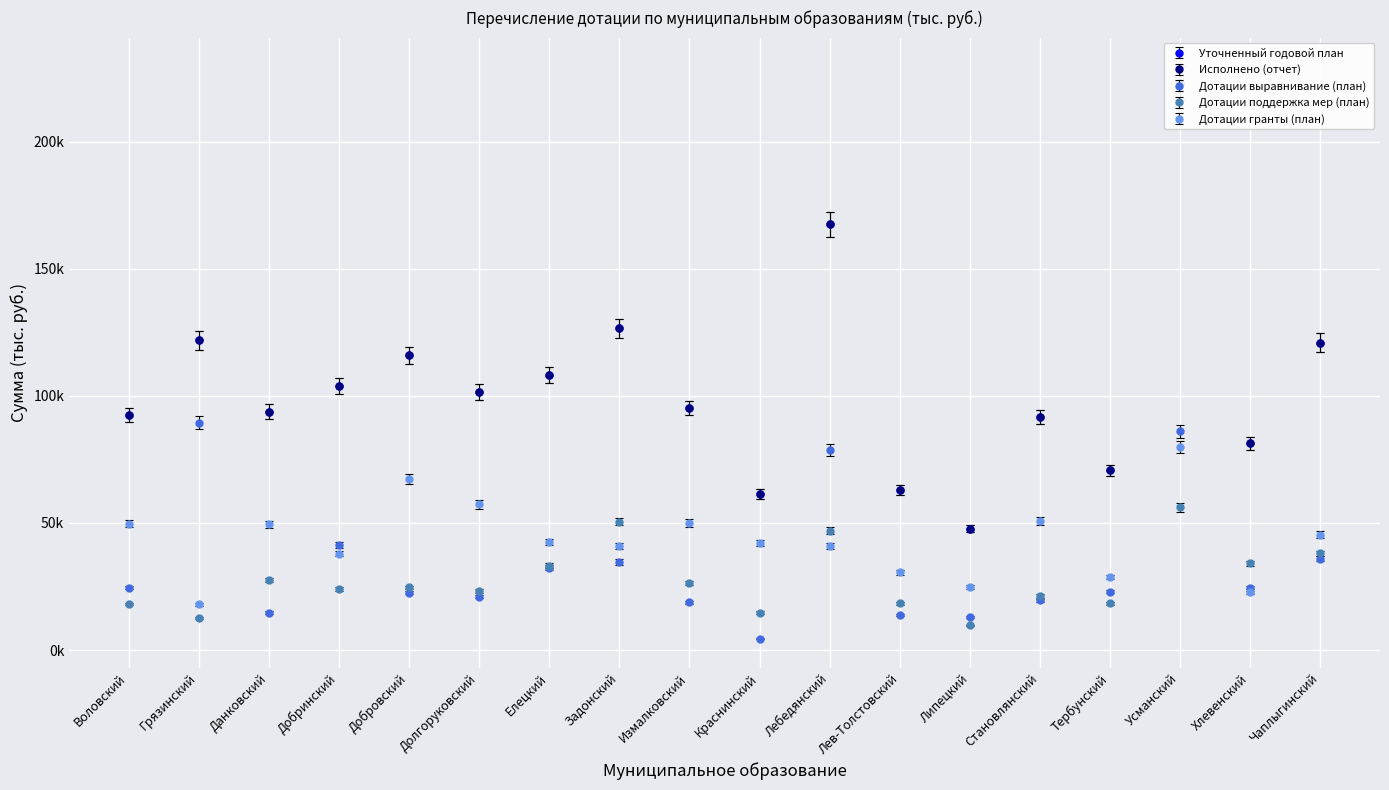

Where does the Дотации поддержка мер (план) series first go above 24620?

Данковский